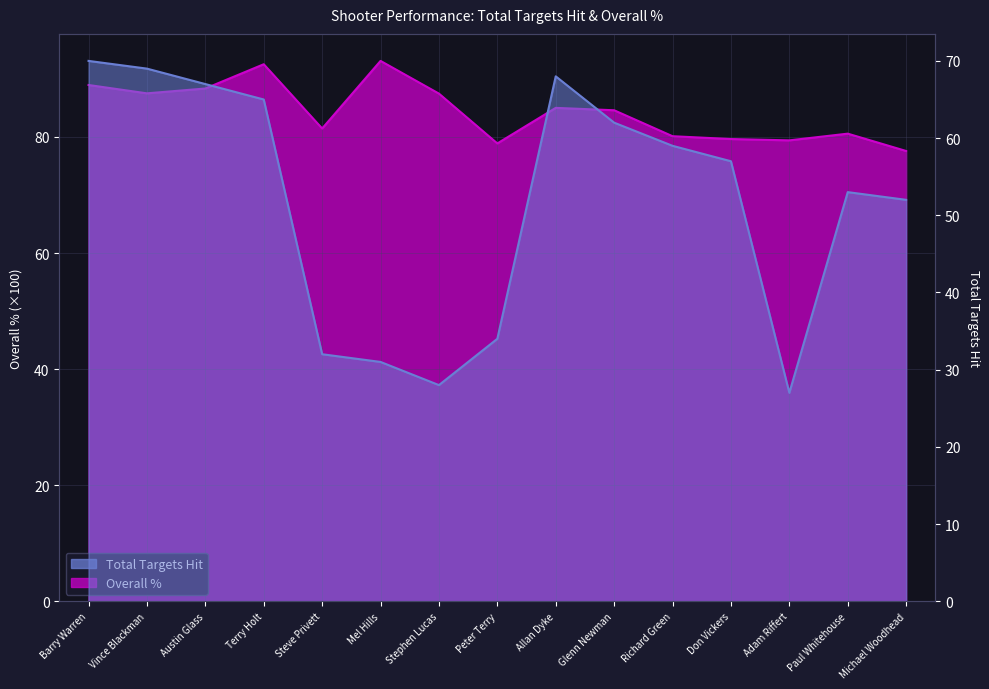

Reading left to right, what are all the values shown in this chart?

Total Targets Hit: Barry Warren=70.0	Vince Blackman=69.0	Austin Glass=67.0	Terry Holt=65.0	Steve Privett=32.0	Mel Hills=31.0	Stephen Lucas=28.0	Peter Terry=34.0	Allan Dyke=68.0	Glenn Newman=62.0	Richard Green=59.0	Don Vickers=57.0	Adam Riffert=27.0	Paul Whitehouse=53.0	Michael Woodhead=52.0
Overall %: Barry Warren=89.0	Vince Blackman=87.5	Austin Glass=88.4	Terry Holt=92.5	Steve Privett=81.5	Mel Hills=93.1	Stephen Lucas=87.5	Peter Terry=78.9	Allan Dyke=85.0	Glenn Newman=84.6	Richard Green=80.1	Don Vickers=79.6	Adam Riffert=79.4	Paul Whitehouse=80.6	Michael Woodhead=77.6